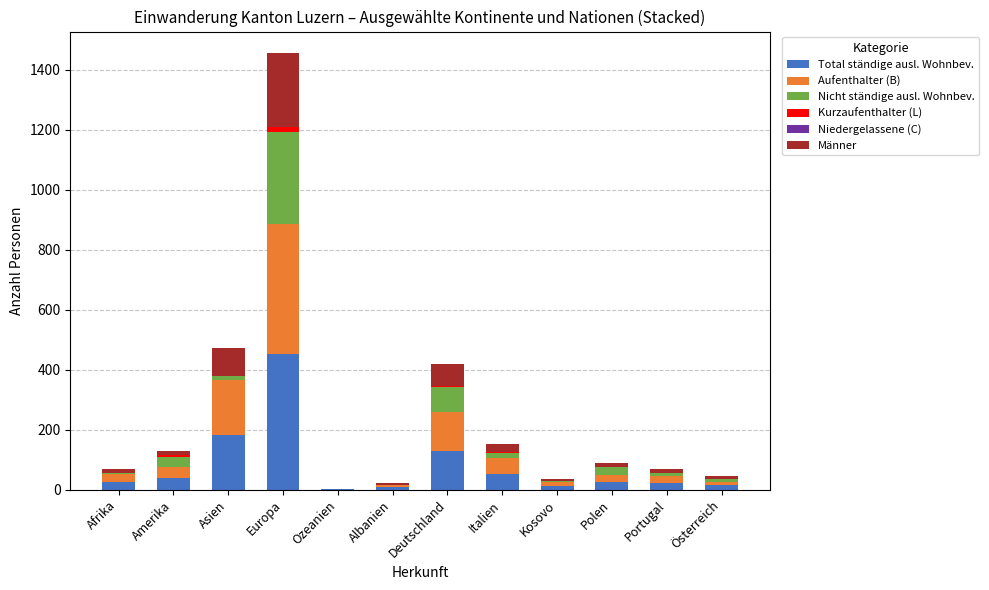

At which category is the sum across all series the highest?

Europa